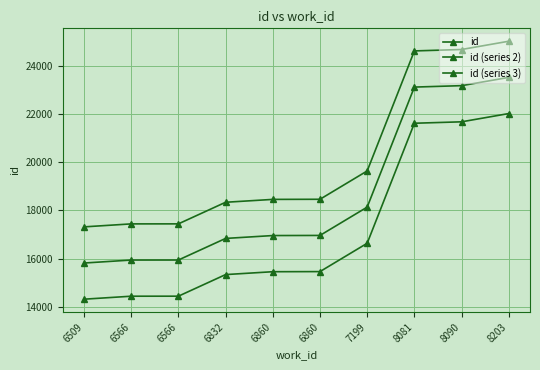

How many lines are shown in the chart?

3